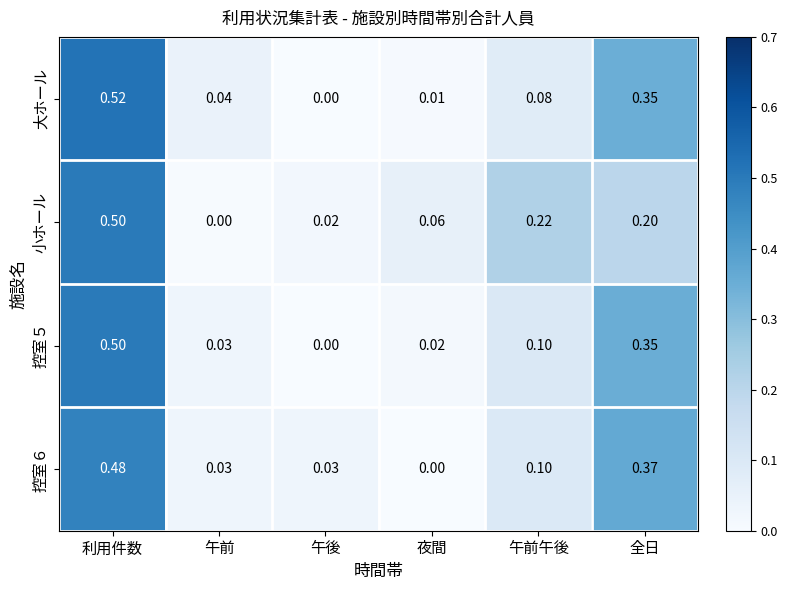

List the labels in order of 大ホール value, largest first.

利用件数, 全日, 午前午後, 午前, 夜間, 午後